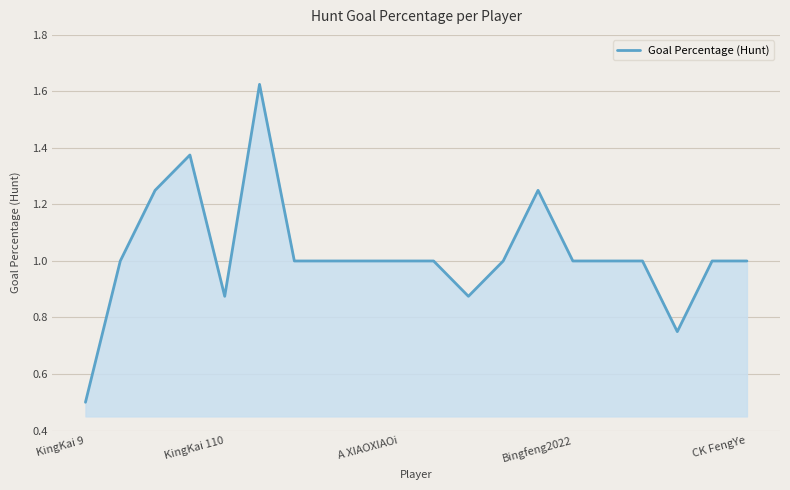

What is the difference between the maximum and minimum values?

1.1